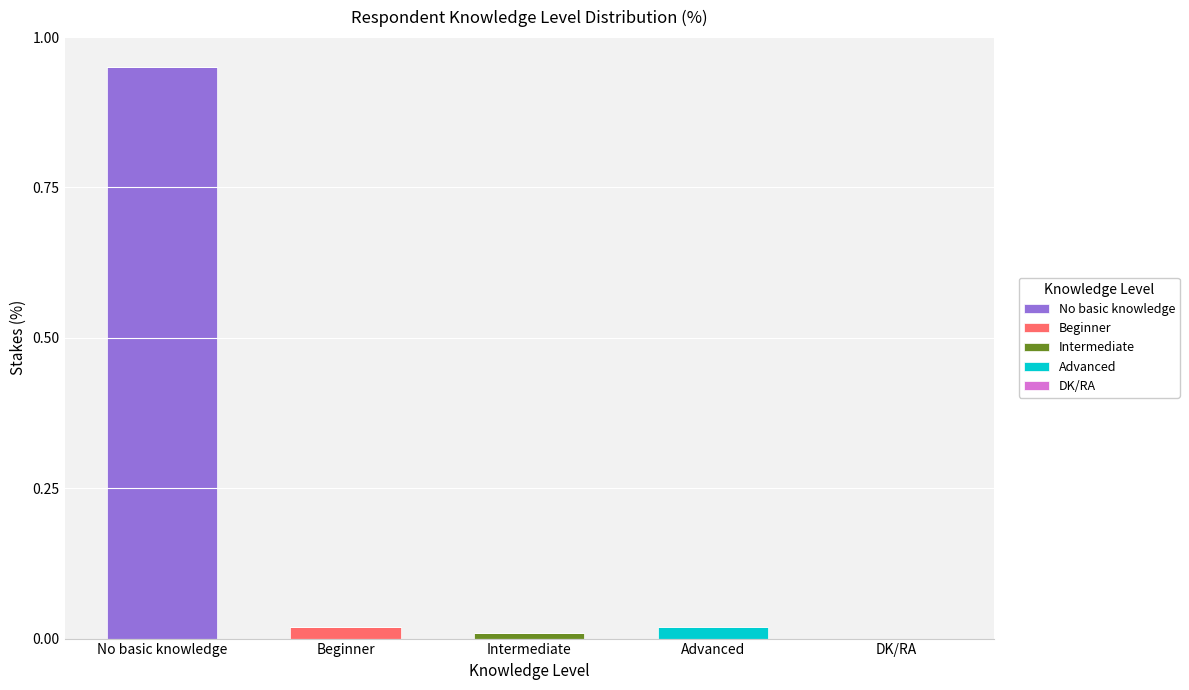

What is the average value of the No basic knowledge series?

0.2